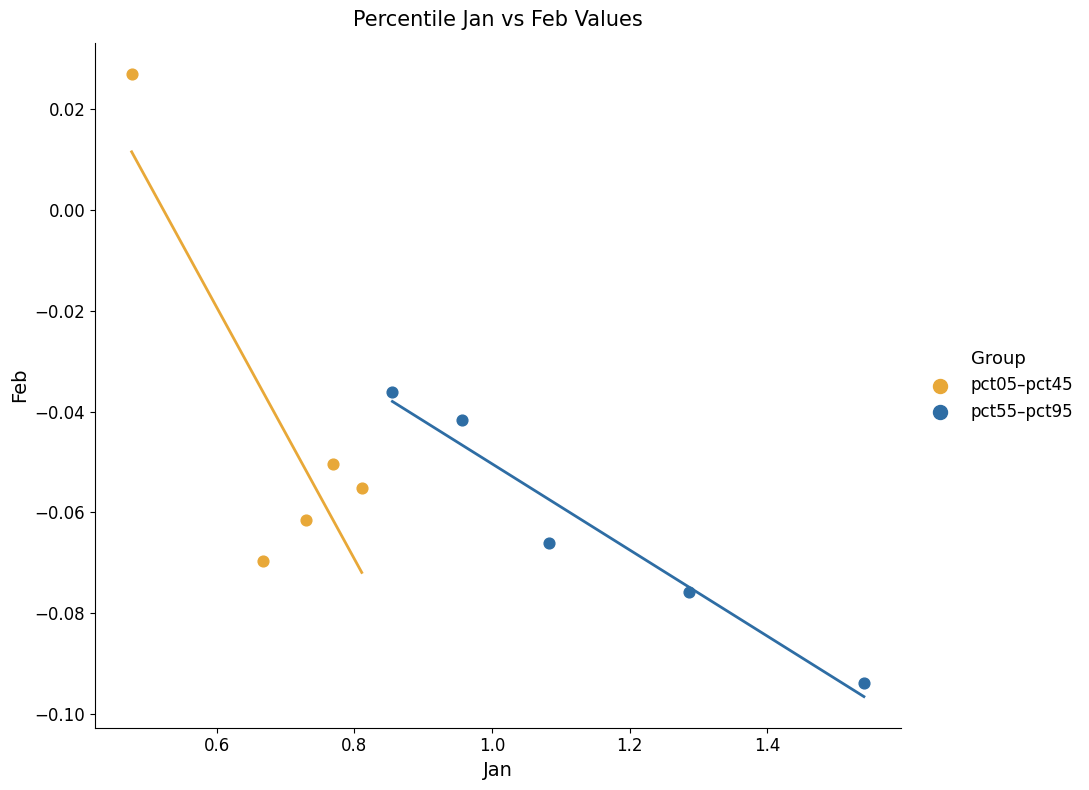

Which series contains the highest Y value?

pct05–pct45